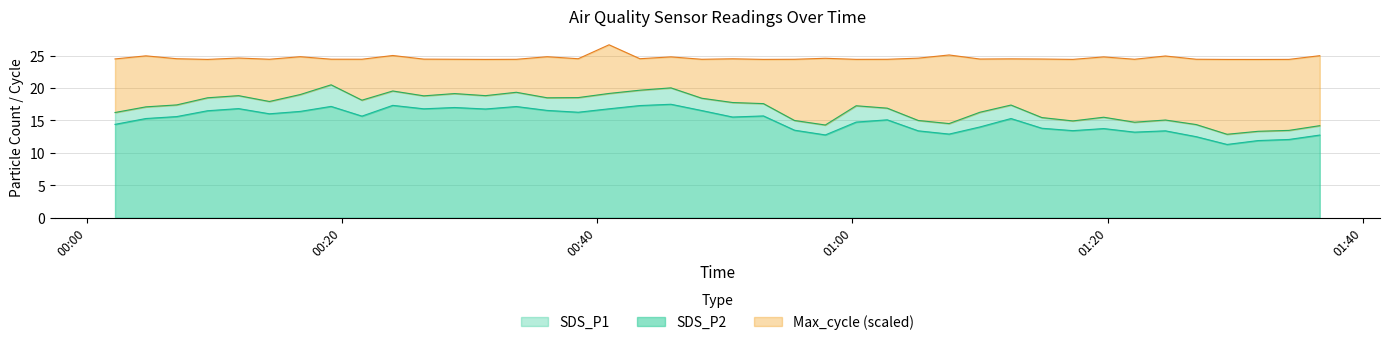

True or false: SDS_P1 has a value of 25.7 at 2021/11/24 00:50:37.

False